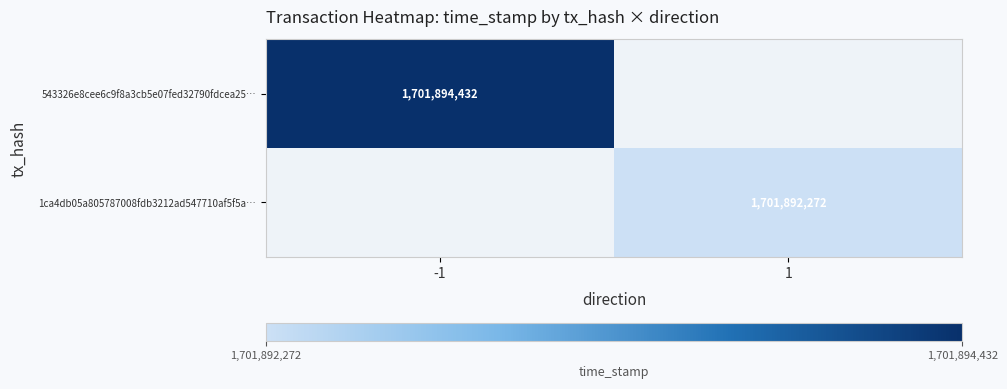

The value of 543326e8cee6c9f8a3cb5e07fed32790fdcea25… at -1 is 1701894432. True or false?

True